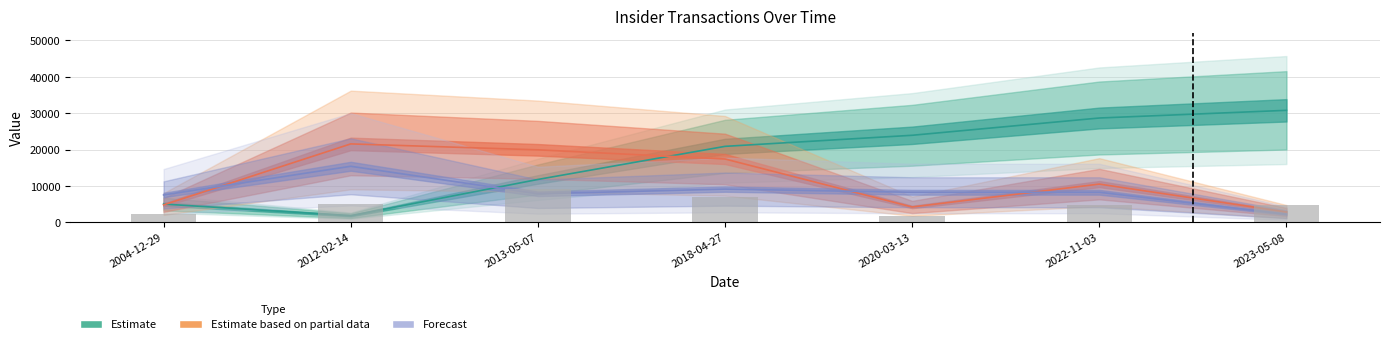

What is the label of the 3rd bar from the right?

2020-03-13